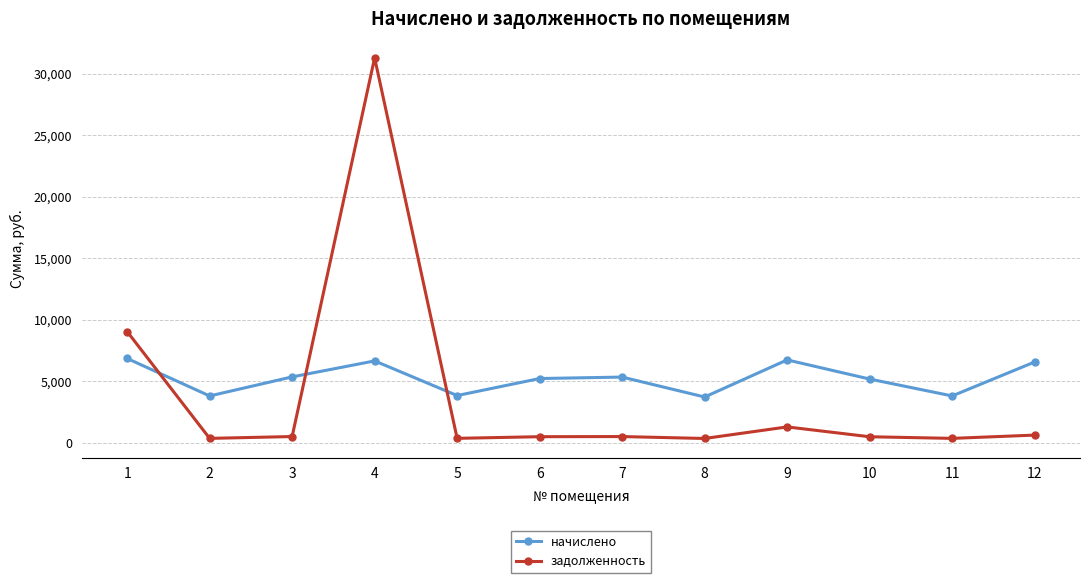

Between which two adjacent categories do начислено and задолженность first intersect?

1 and 2